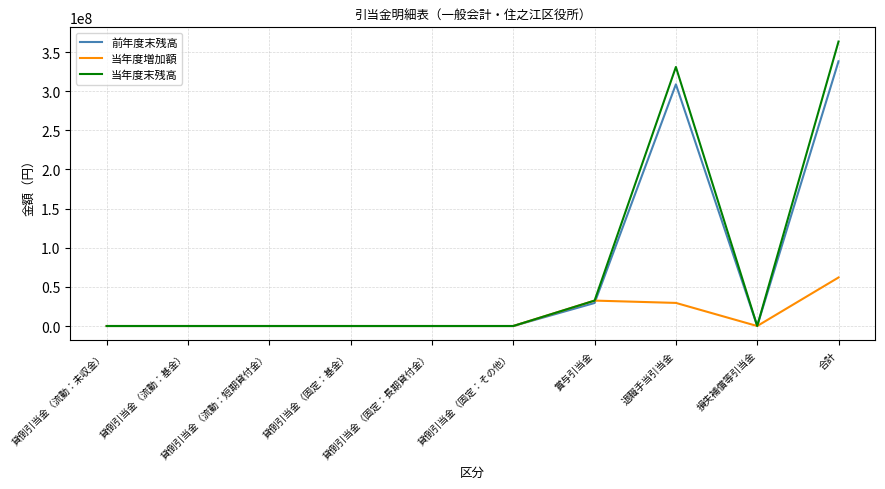

The 当年度増加額 series shows 0 at 貸倒引当金（固定：長期貸付金）. True or false?

True